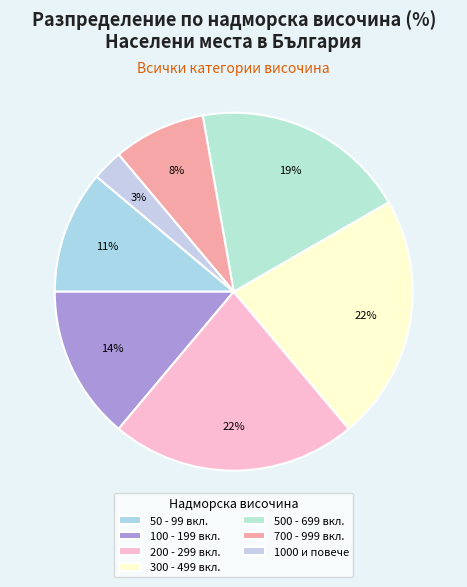

How many slices are in this pie chart?

7